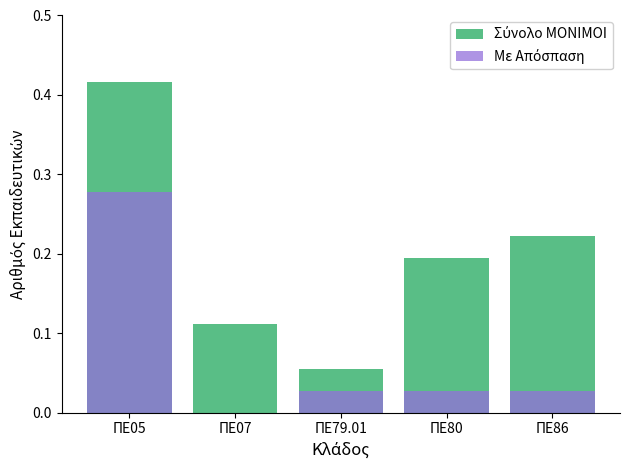

Which series has the widest spread of values?

Σύνολο ΜΟΝΙΜΟΙ